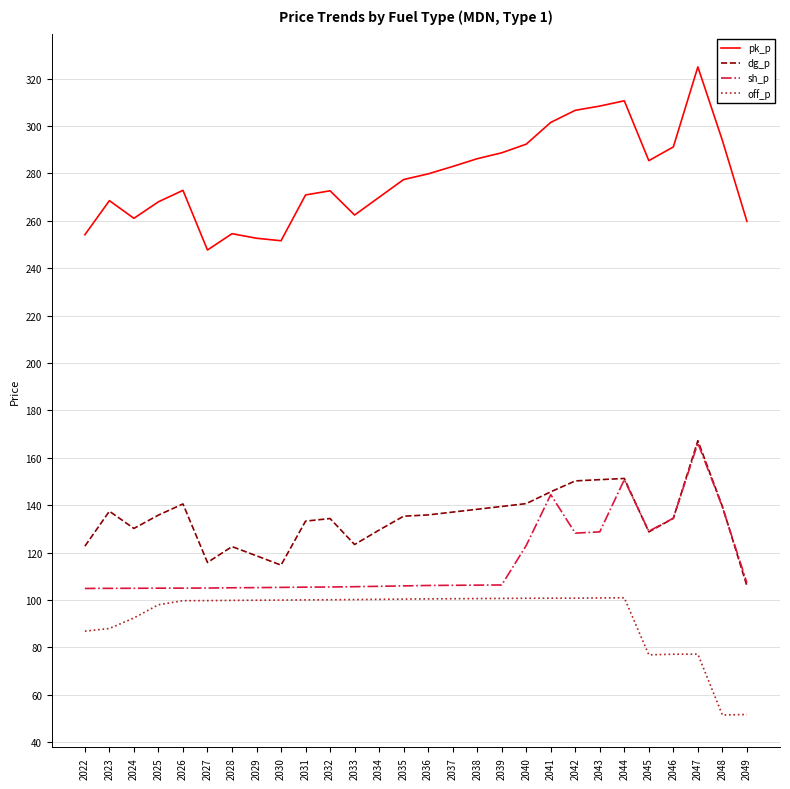

Which series has the largest total across all categories?

pk_p